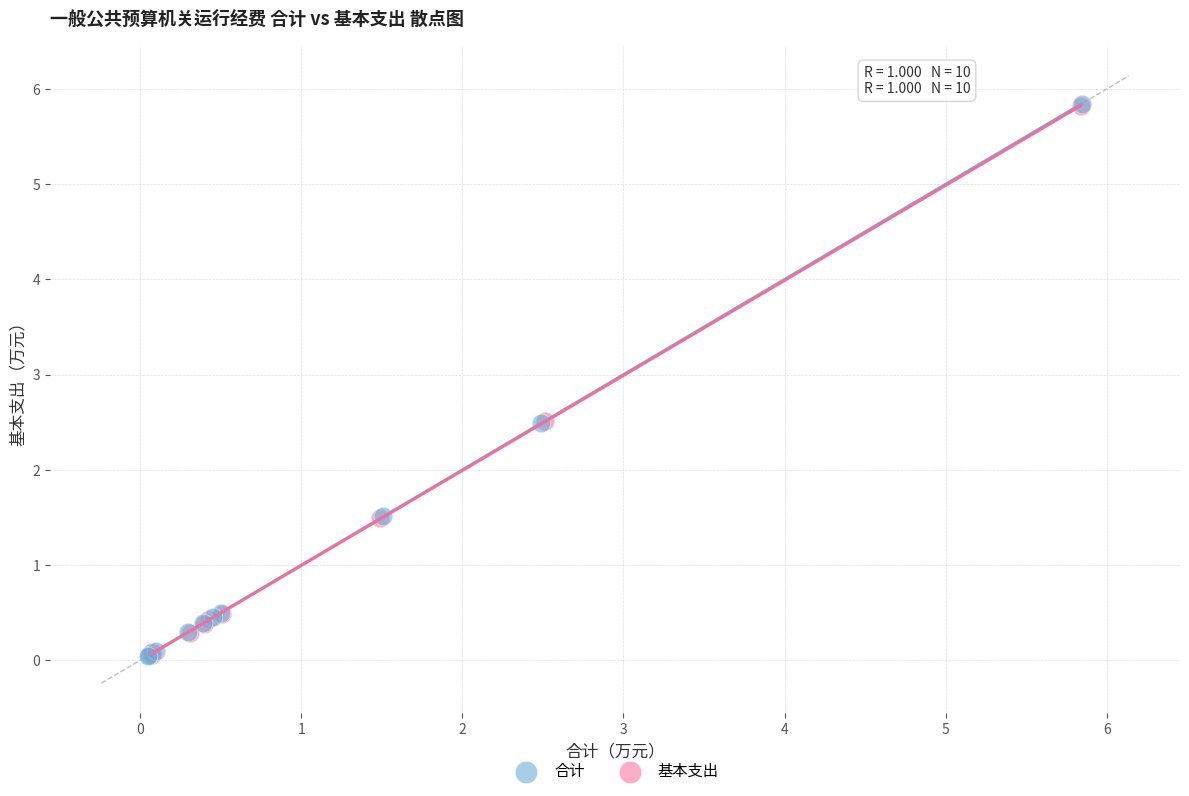

Which series has the largest Y range (max minus min)?

合计